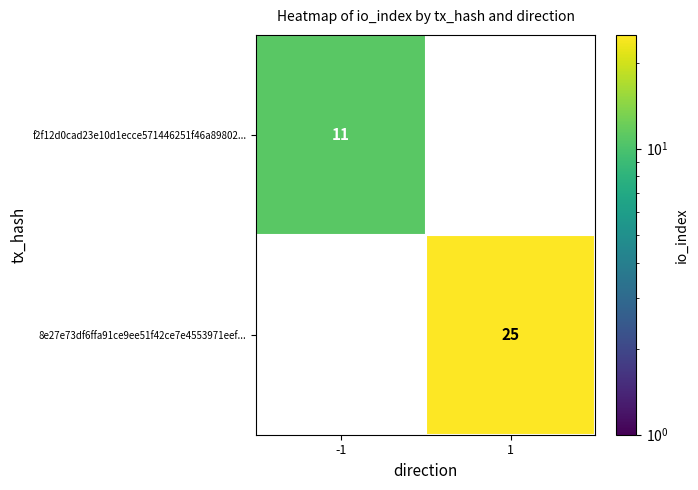

How many data points does each series have?

2